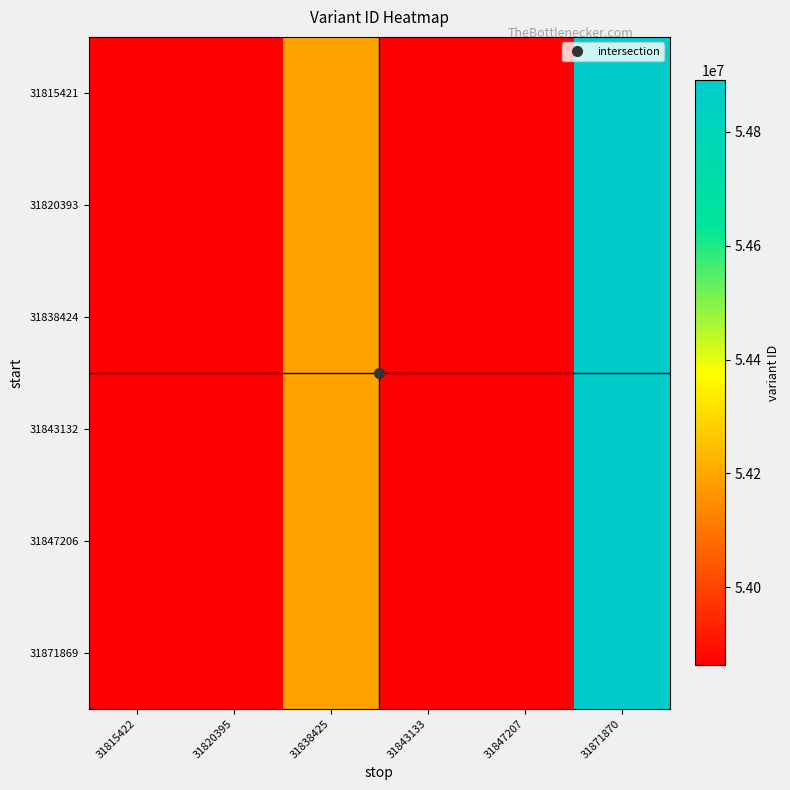

Reading left to right, extract all data points from this chart.

31815421: 31815422=53862681	31820395=53862703	31838425=54189327	31843133=53862780	31847207=53862800	31871870=54890938
31820393: 31815422=53862681	31820395=53862703	31838425=54189327	31843133=53862780	31847207=53862800	31871870=54890938
31838424: 31815422=53862681	31820395=53862703	31838425=54189327	31843133=53862780	31847207=53862800	31871870=54890938
31843132: 31815422=53862681	31820395=53862703	31838425=54189327	31843133=53862780	31847207=53862800	31871870=54890938
31847206: 31815422=53862681	31820395=53862703	31838425=54189327	31843133=53862780	31847207=53862800	31871870=54890938
31871869: 31815422=53862681	31820395=53862703	31838425=54189327	31843133=53862780	31847207=53862800	31871870=54890938